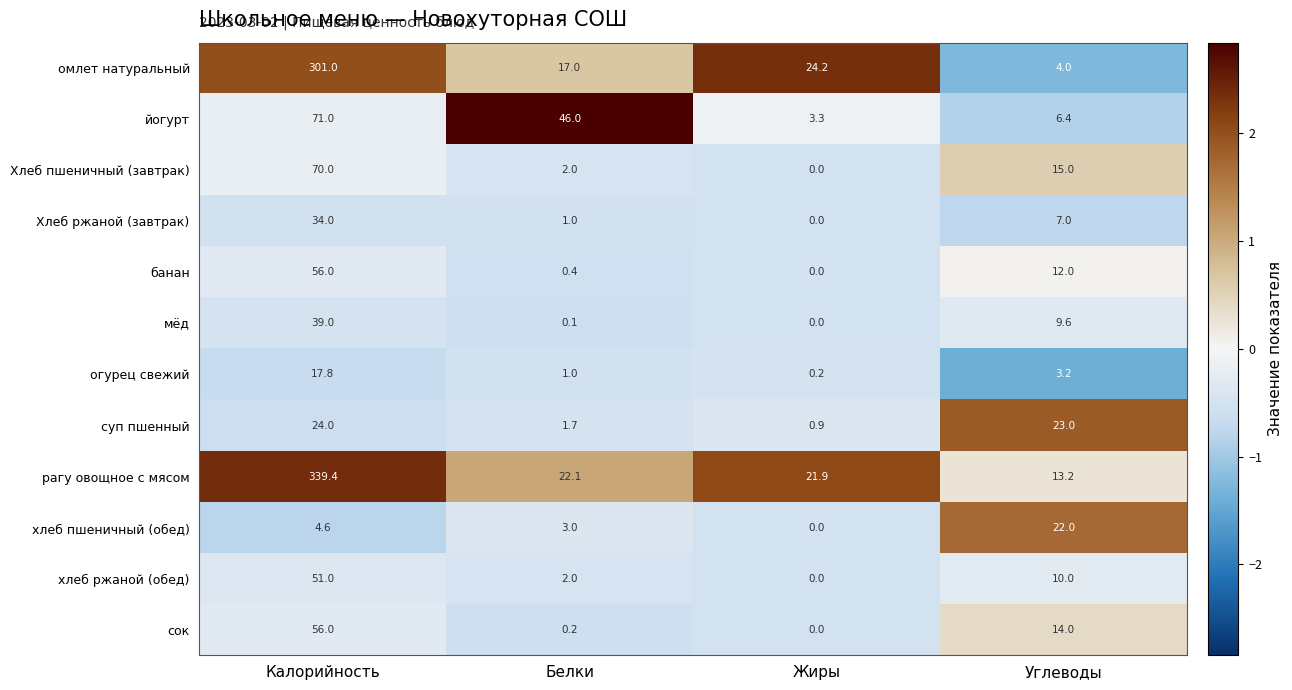

Which series changed the most between Белки and Жиры?

йогурт